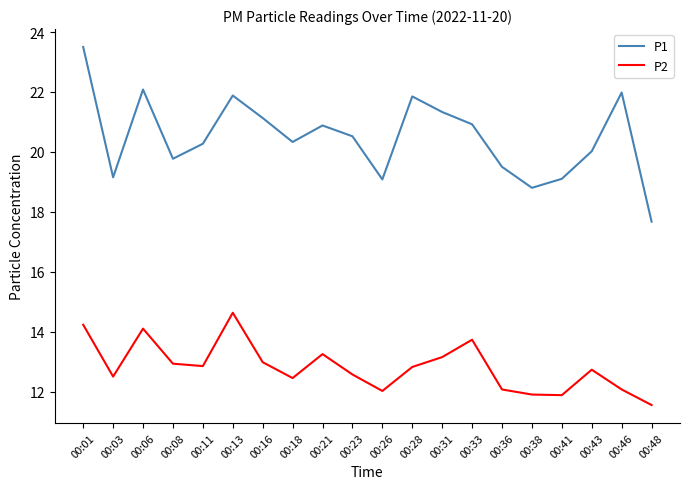

What is the difference between the second highest and second lowest values in the P1 series?

3.3